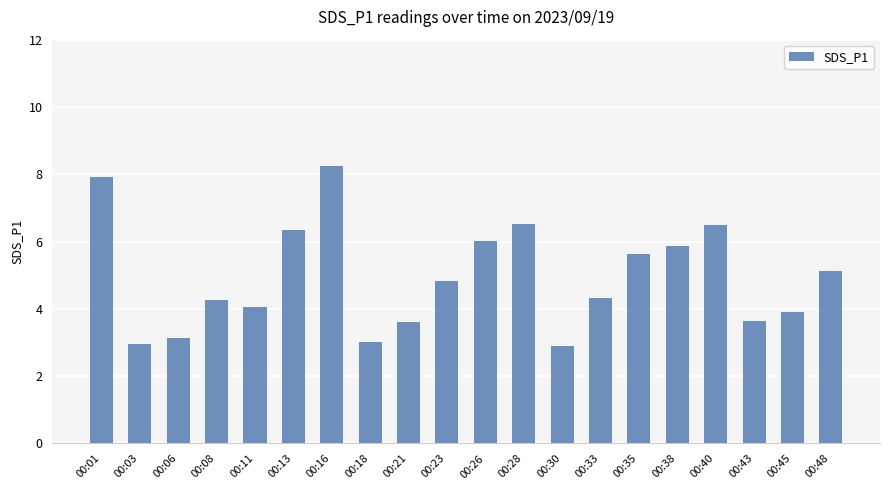

What is the change in value from 00:13 to 00:16?

+1.9